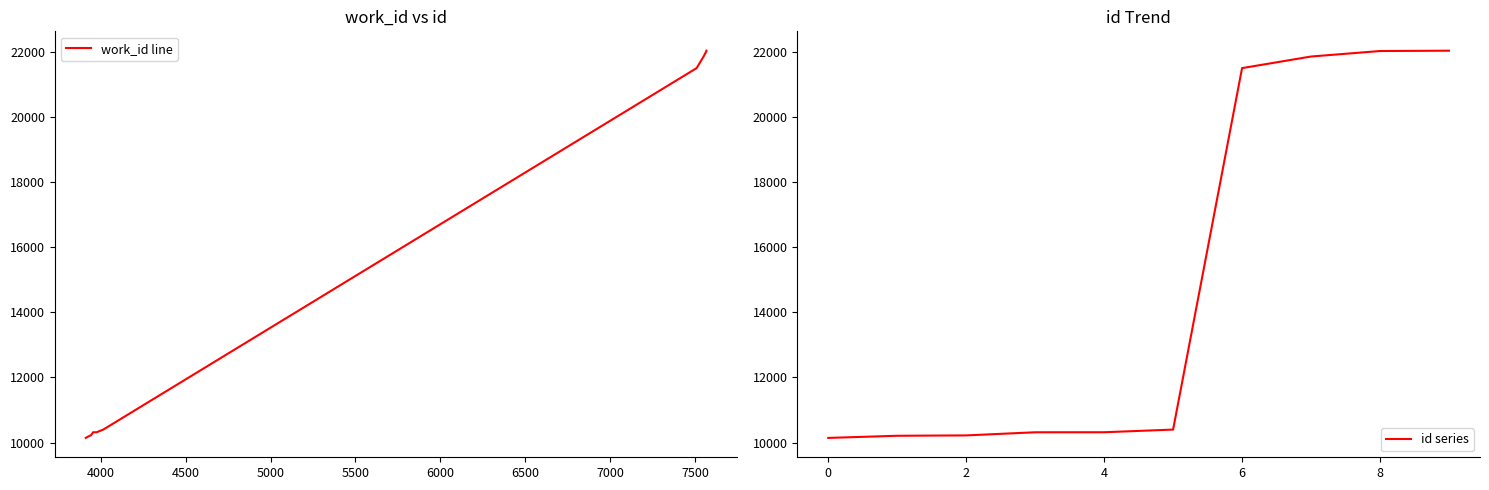

True or false: id series and work_id line intersect in this chart.

False